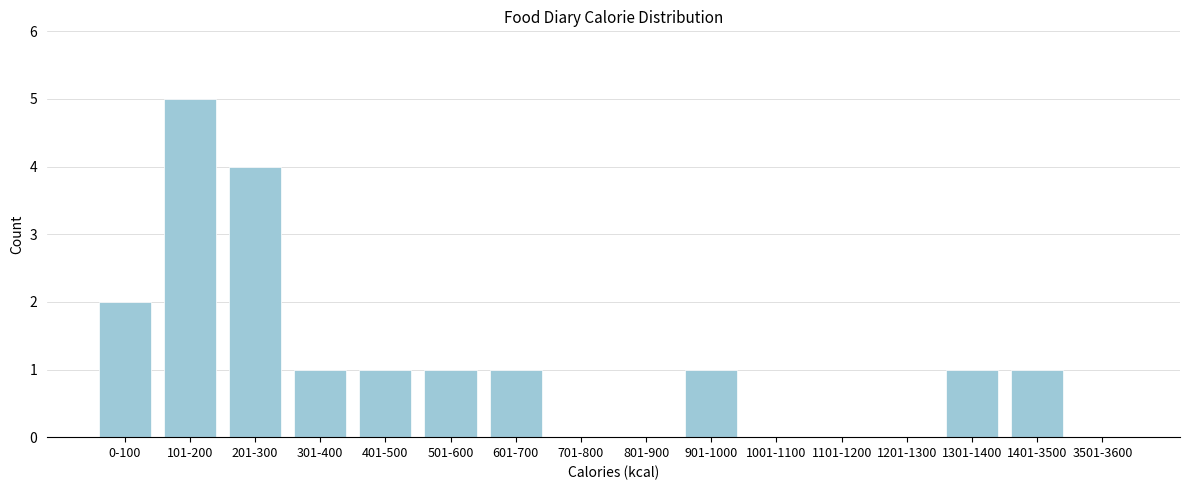

Reading right to left, transcribe all the data shown in this chart.

3501-3600=0	1401-3500=1	1301-1400=1	1201-1300=0	1101-1200=0	1001-1100=0	901-1000=1	801-900=0	701-800=0	601-700=1	501-600=1	401-500=1	301-400=1	201-300=4	101-200=5	0-100=2